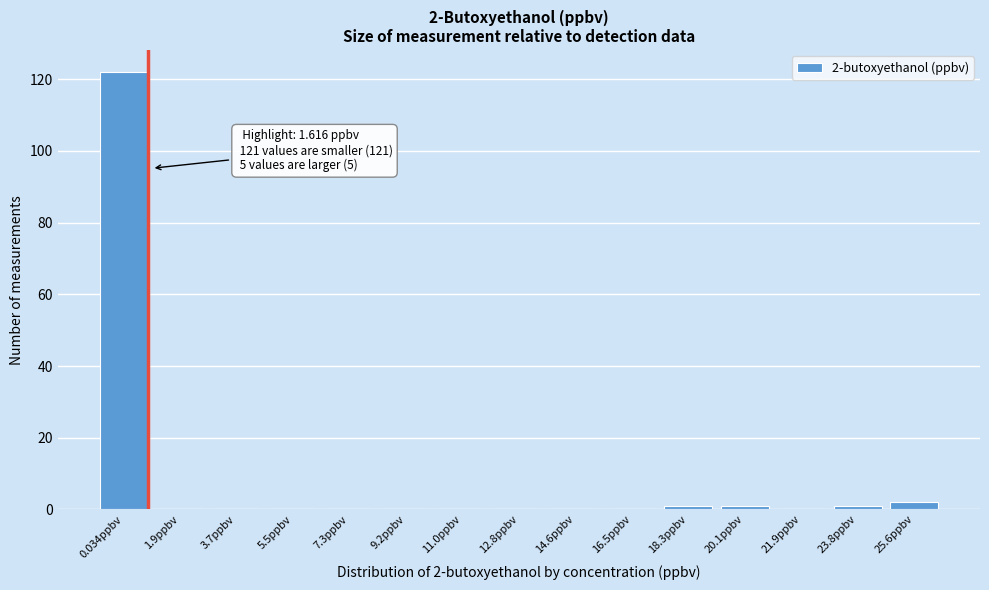

Reading left to right, list all the values displayed in this chart.

0.034ppbv=122	1.9ppbv=0	3.7ppbv=0	5.5ppbv=0	7.3ppbv=0	9.2ppbv=0	11.0ppbv=0	12.8ppbv=0	14.6ppbv=0	16.5ppbv=0	18.3ppbv=1	20.1ppbv=1	21.9ppbv=0	23.8ppbv=1	25.6ppbv=2